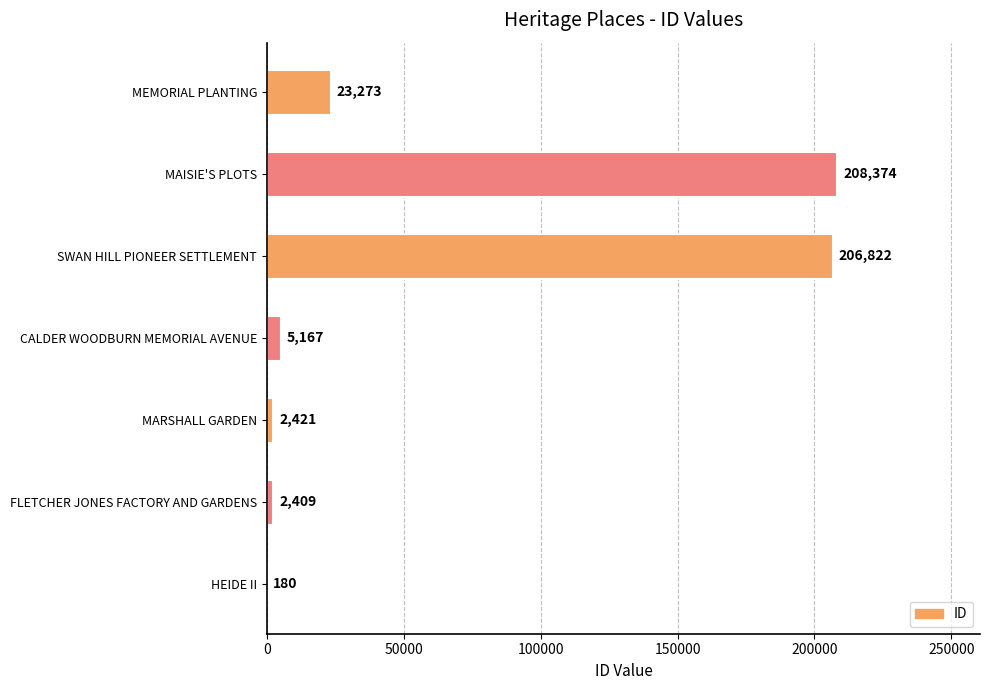

What is the greatest value displayed?

208374